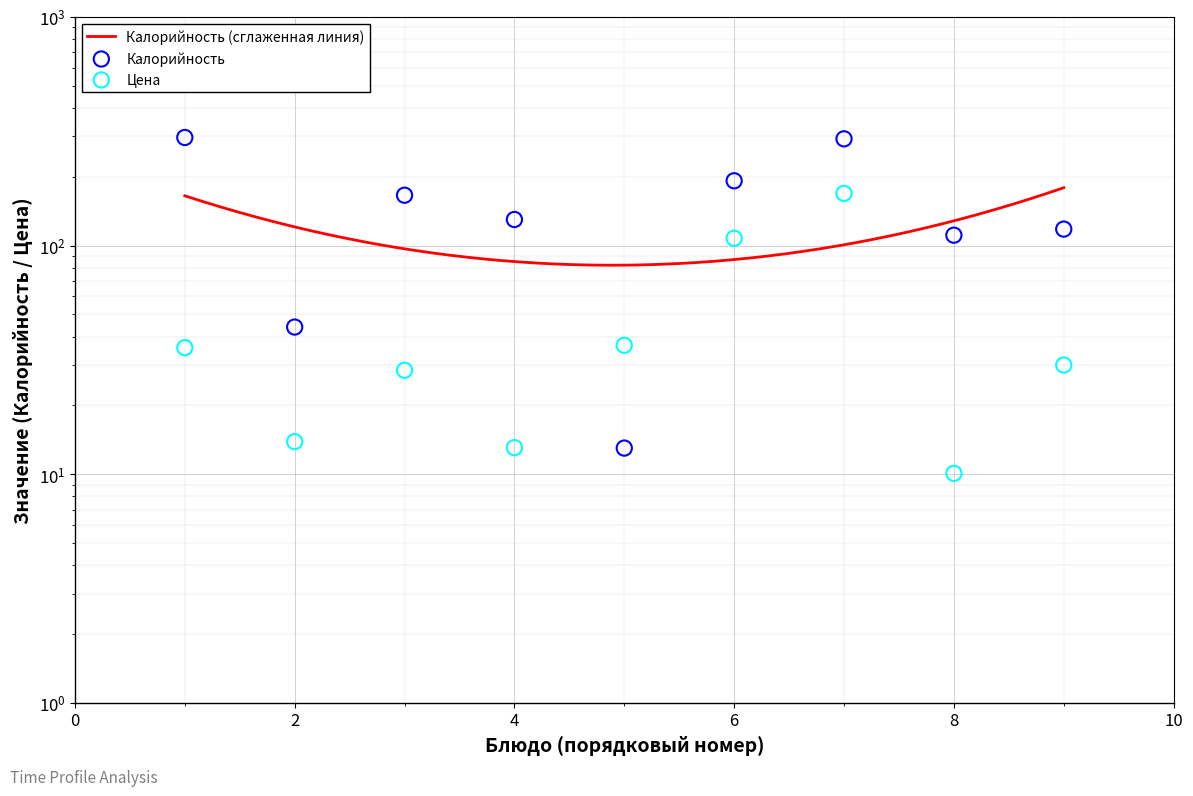

Which series has the largest total across all categories?

Калорийность